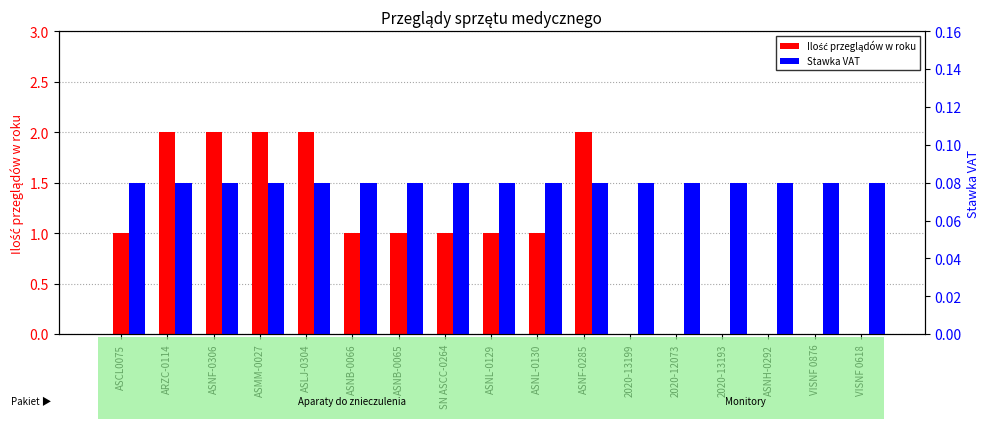

What is the label of the 5th bar from the left?

ASLJ-0304